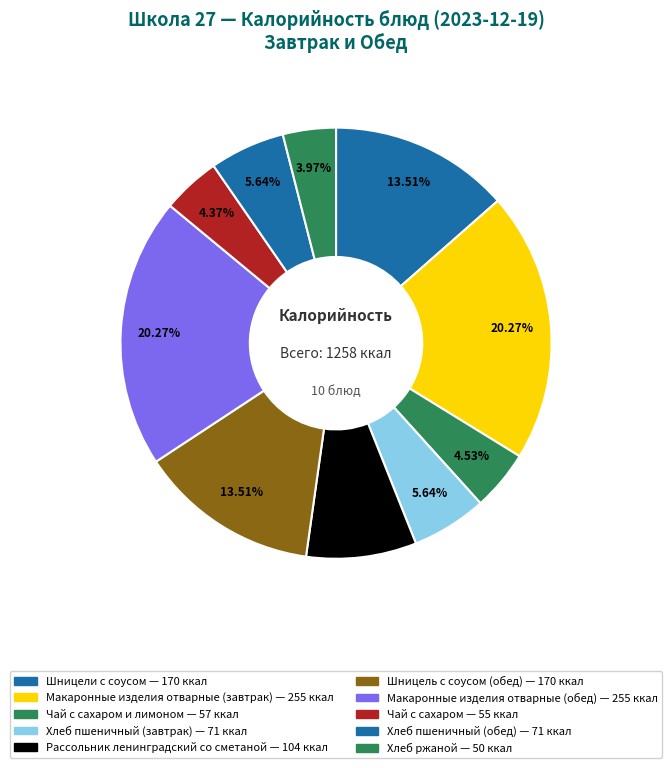

Rank the categories by value from highest to lowest.

Макаронные изделия отварные (завтрак), Макаронные изделия отварные (обед), Шницели с соусом, Шницель с соусом (обед), Рассольник ленинградский со сметаной, Хлеб пшеничный (завтрак), Хлеб пшеничный (обед), Чай с сахаром и лимоном, Чай с сахаром, Хлеб ржаной